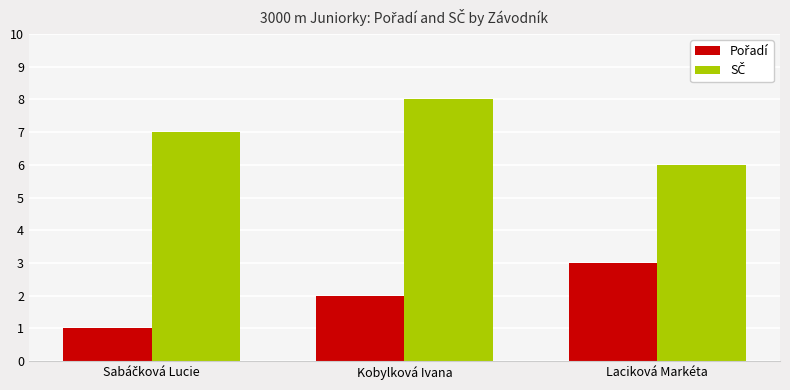

What is the difference between the highest and lowest values at Laciková Markéta?

3